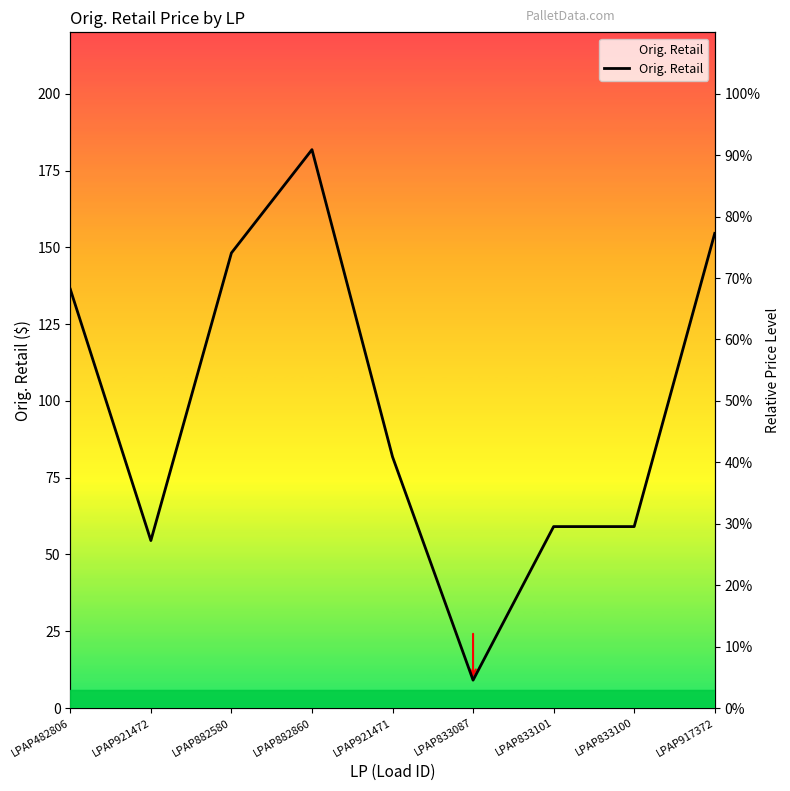

What is the label of the 4th point from the left?

LPAP882860